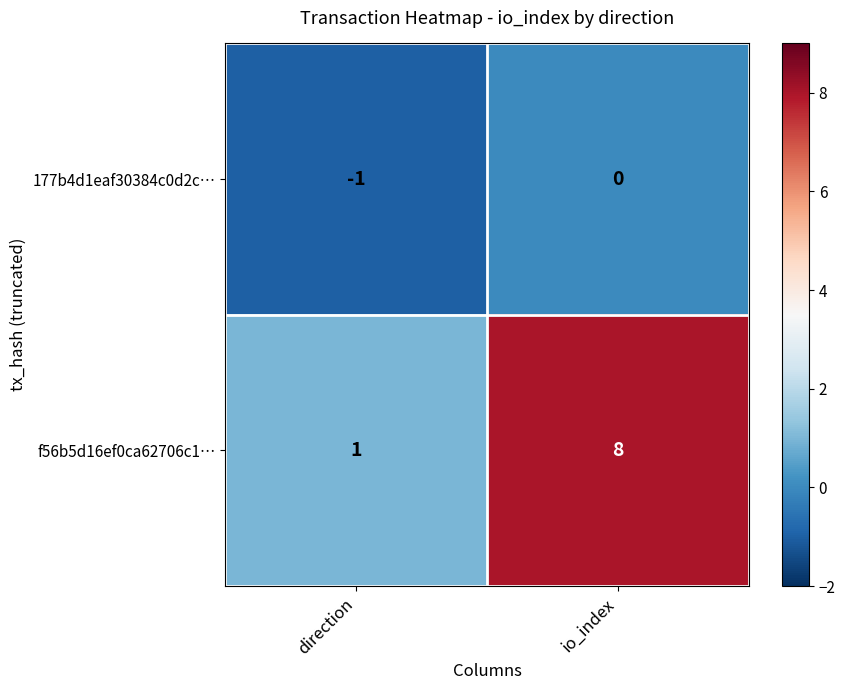

What is the sum of the f56b5d16ef0ca62706c1… values at direction and io_index?

9